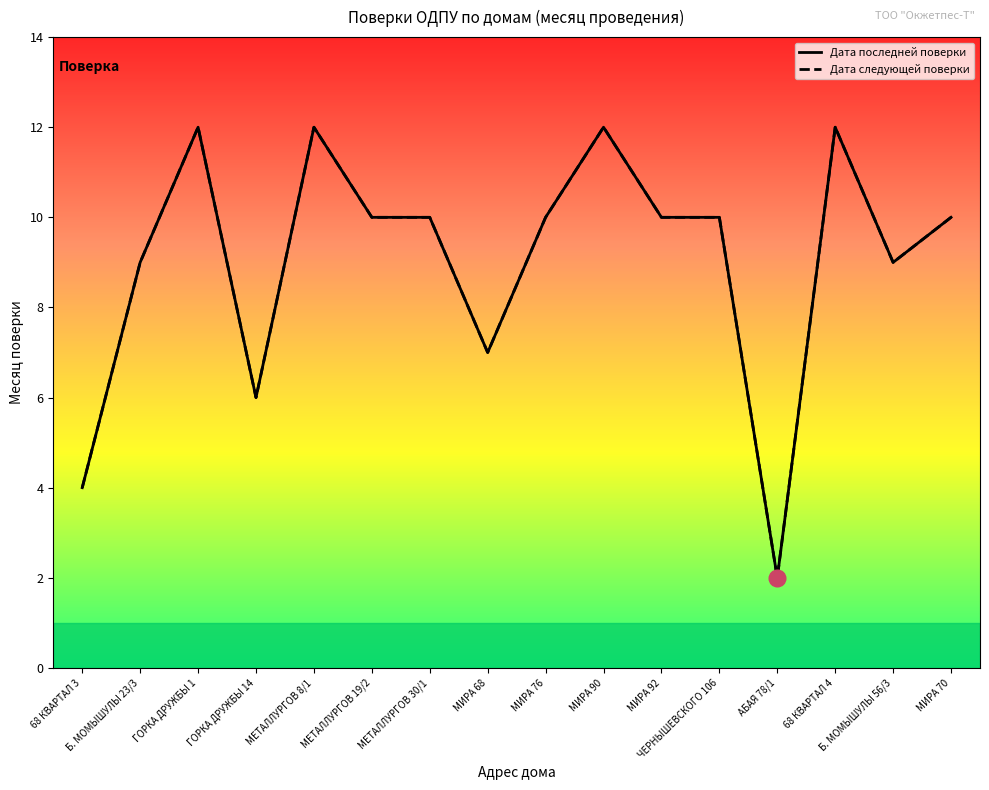

True or false: Дата следующей поверки and Дата последней поверки cross at least once.

False